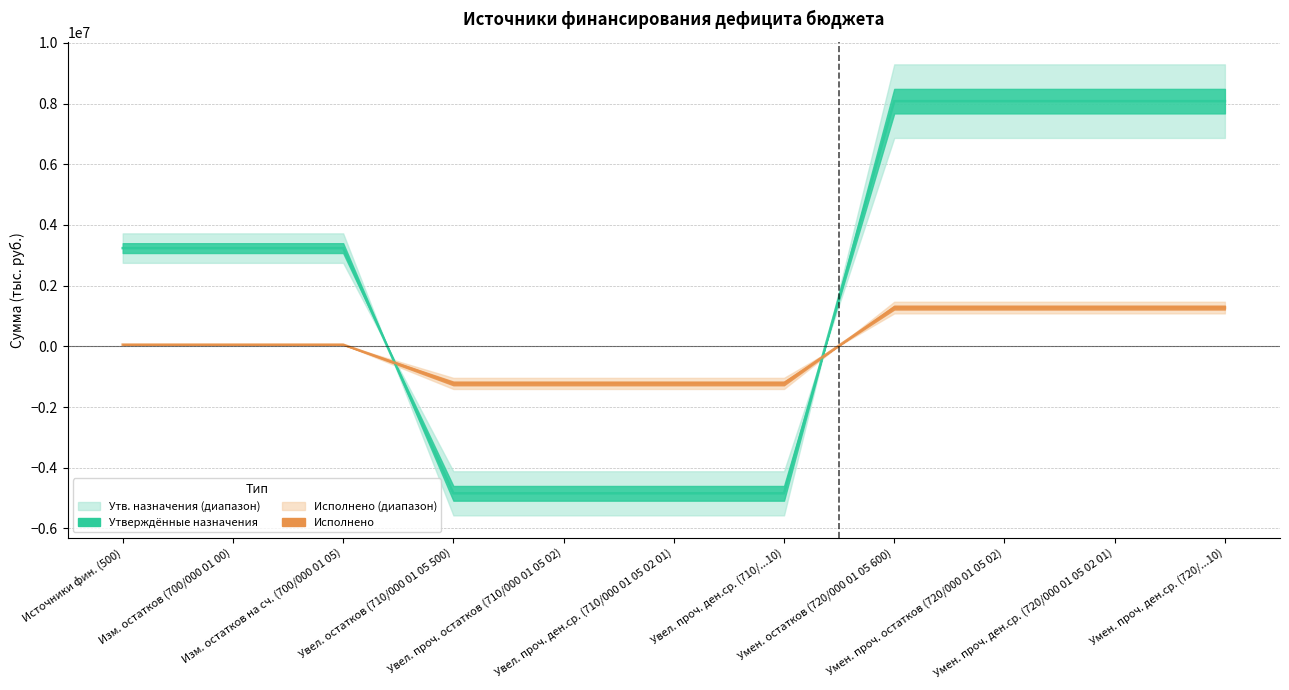

At which category does the chart reach its peak across all series?

Умен. остатков (720/000 01 05 600)